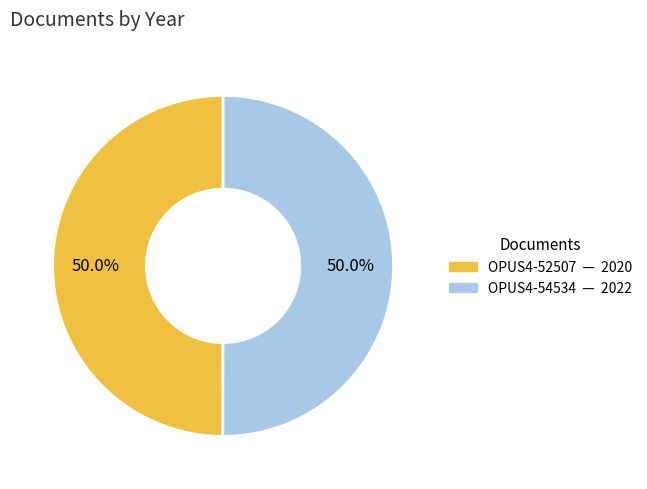

What percentage is NOT represented by OPUS4-52507?

50.0%